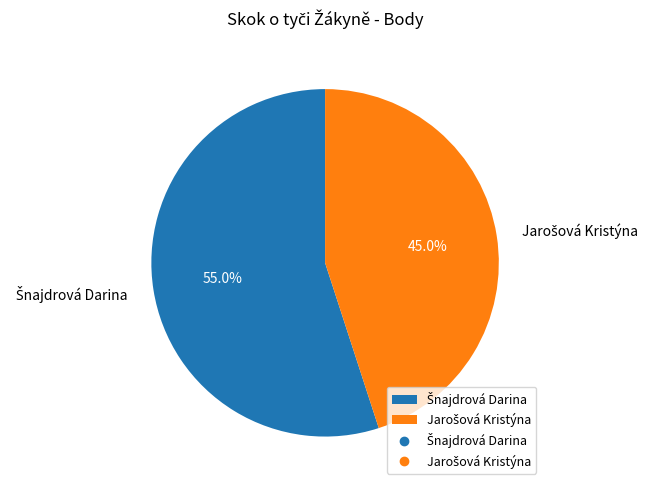

Does any single category account for the majority?

Yes